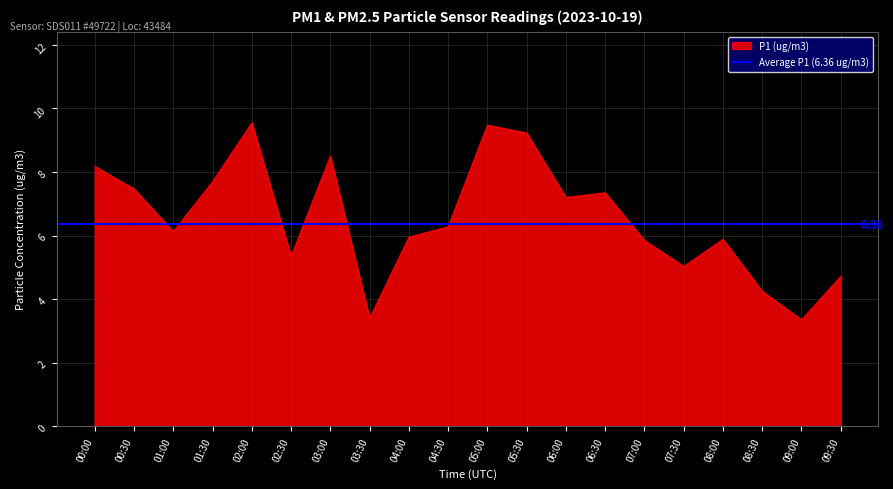

What is the value of the 14th point from the left?

7.3